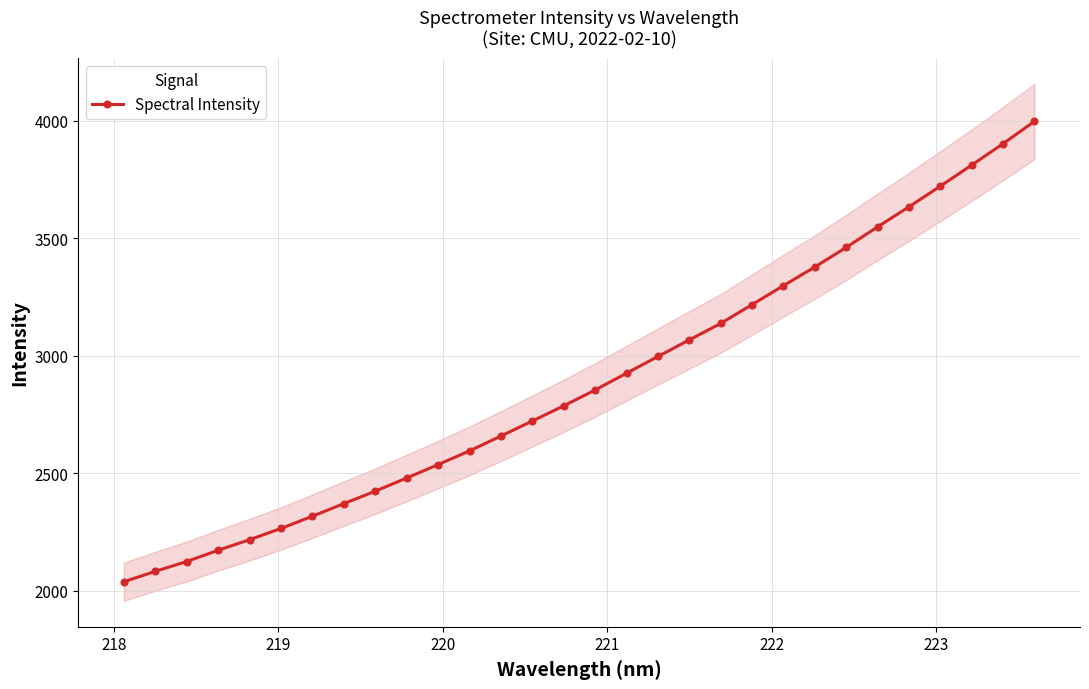

What is the highest value of the Spectral Intensity series?

3996.4